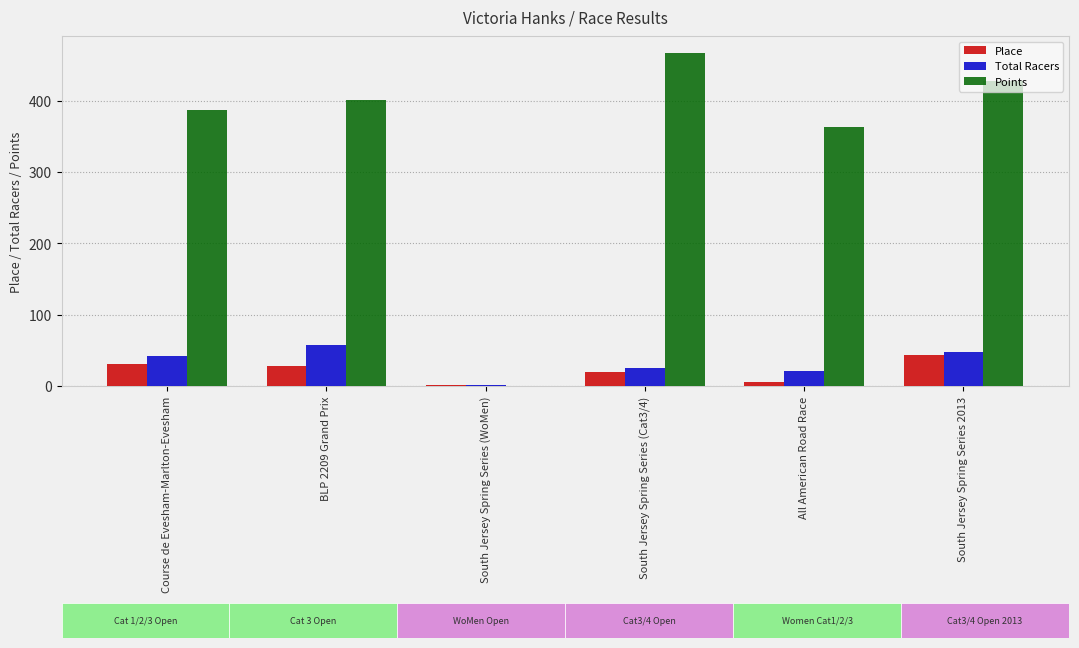

What is the value of the Points bar at the 4th from the left?

467.3